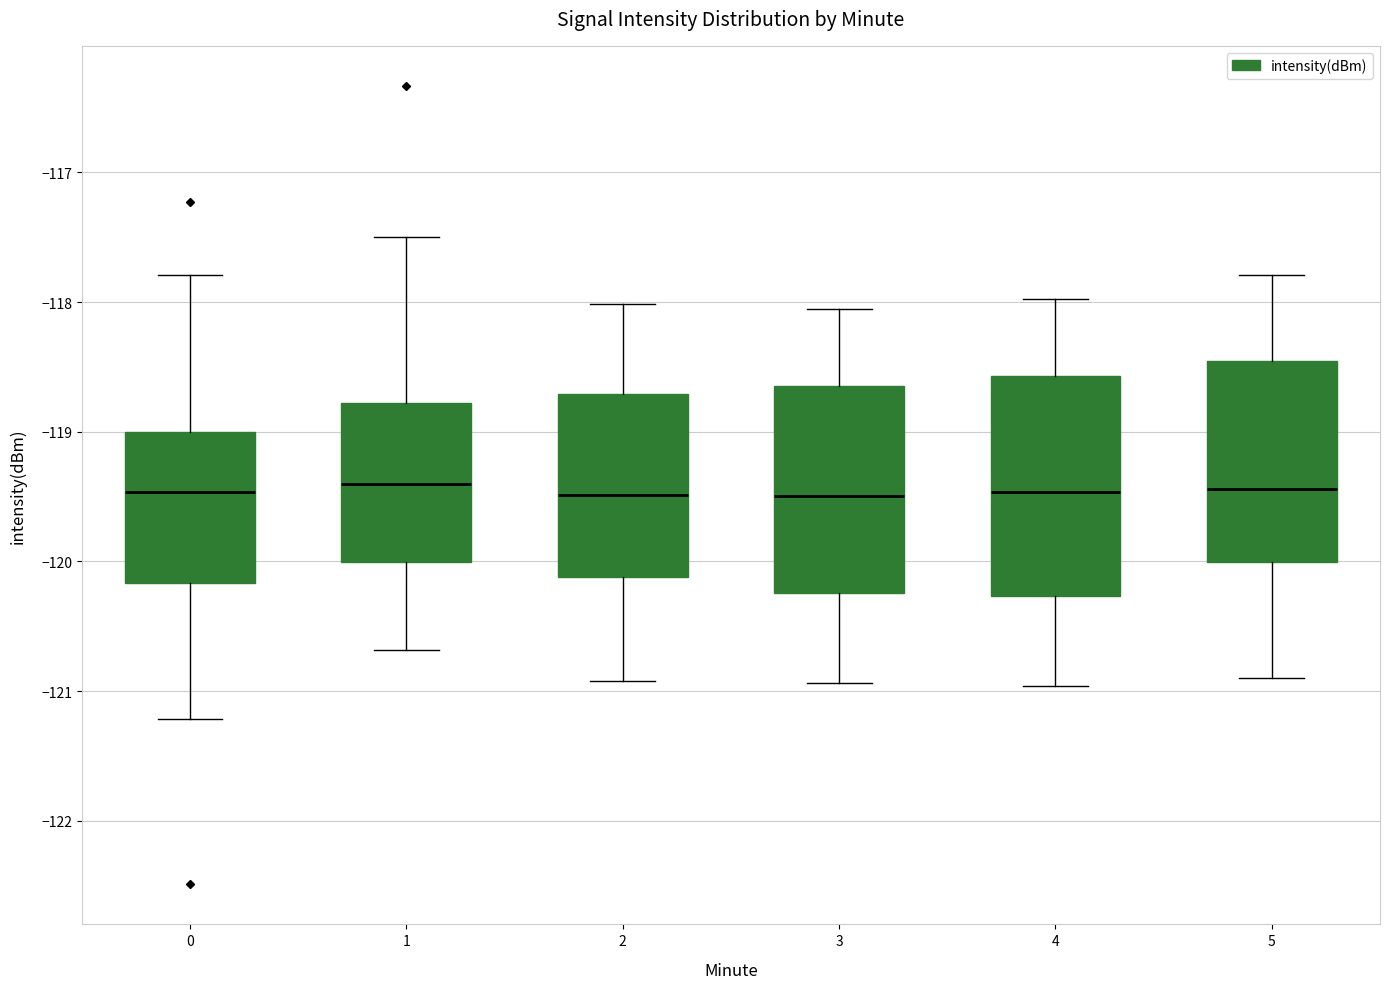

Reading left to right, read every box against the y-axis: the position of its median line, the range the box covers, and the ends of its whiskers. The values are not printed on the chart, so give them approximately, as read against the axis.

0: median -119.5, box -120.2 to -119.0, whiskers -121.2 to -117.8
1: median -119.4, box -120.0 to -118.8, whiskers -120.7 to -117.5
2: median -119.5, box -120.1 to -118.7, whiskers -120.9 to -118.0
3: median -119.5, box -120.2 to -118.6, whiskers -120.9 to -118.1
4: median -119.5, box -120.3 to -118.6, whiskers -121.0 to -118.0
5: median -119.4, box -120.0 to -118.5, whiskers -120.9 to -117.8